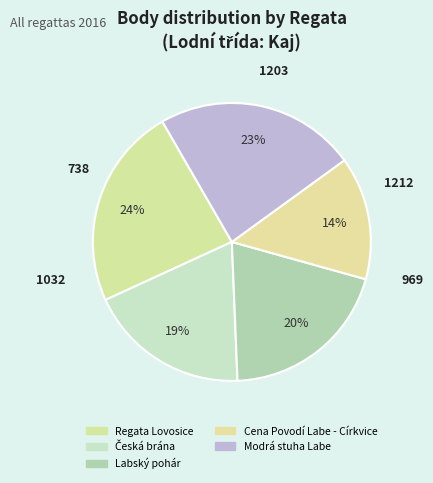

To the nearest percent, what is the average slice percentage?

20%